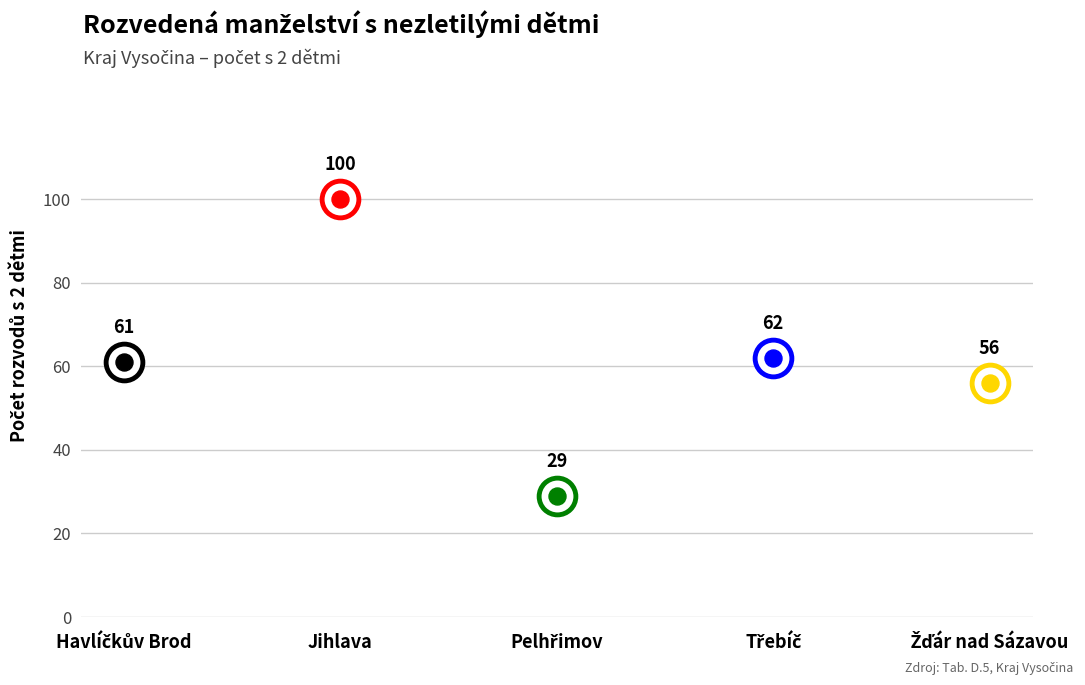

Between Pelhřimov and Žďár nad Sázavou, which is larger?

Žďár nad Sázavou